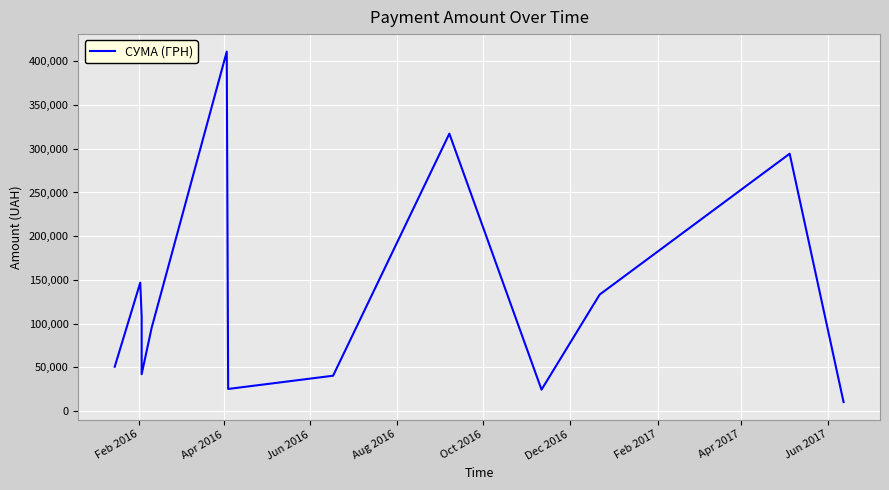

What is the average value?

130728.6